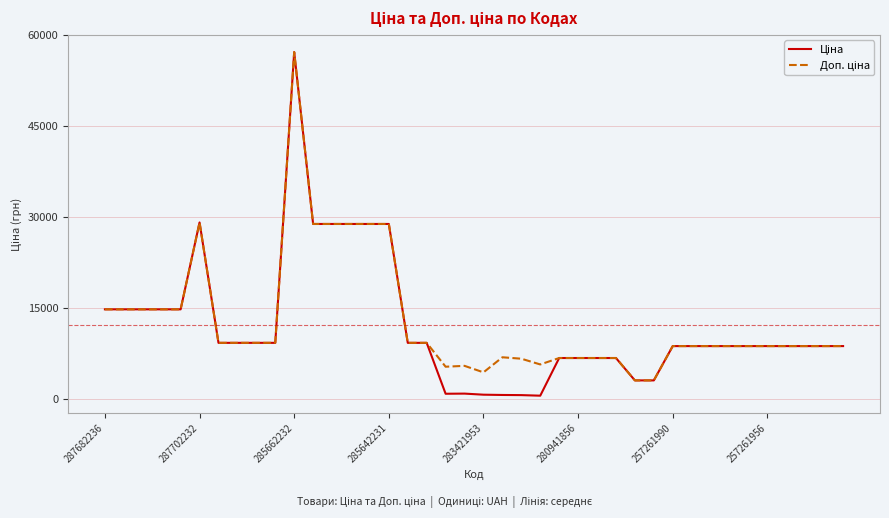

How many lines are shown in the chart?

2